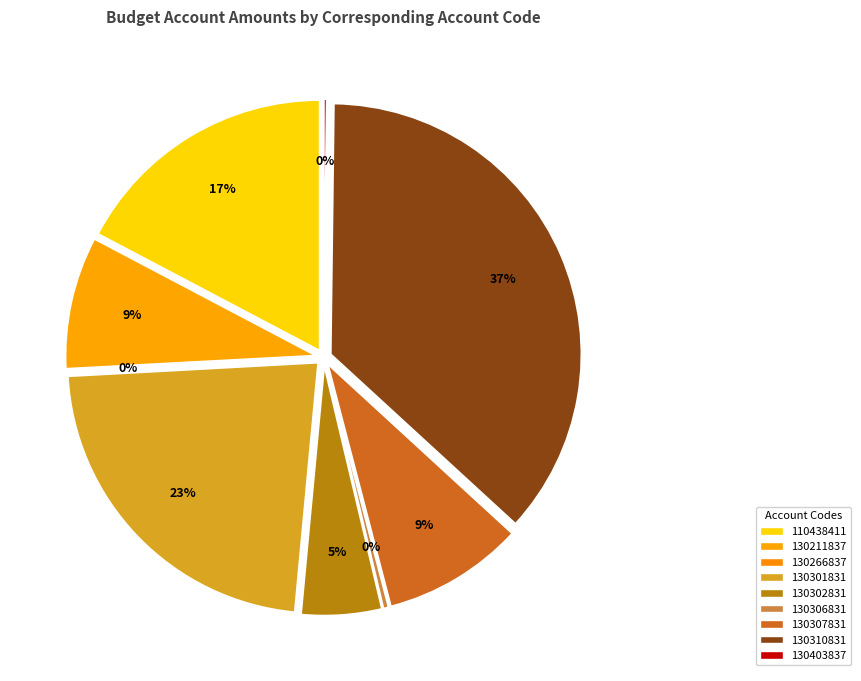

Is it true that 130403837 is 9% of the pie?

False